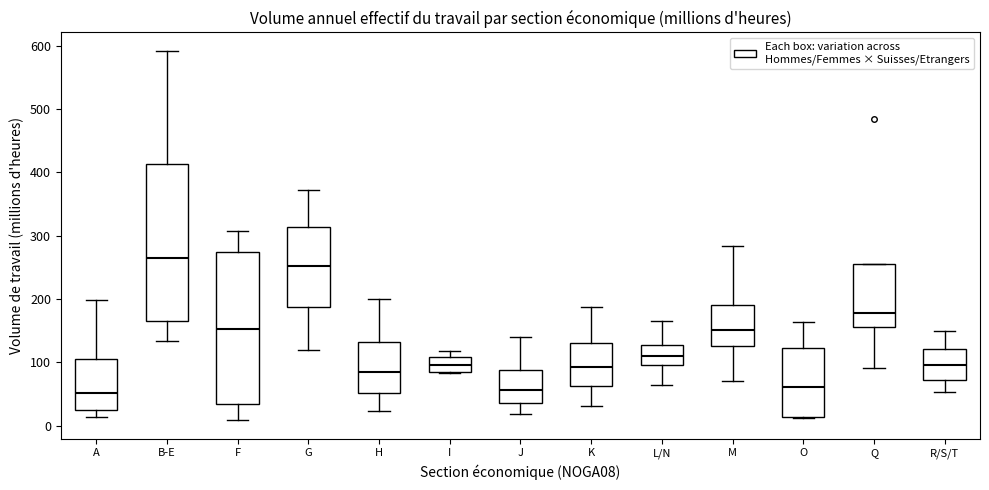

Reading left to right, read every box against the y-axis: the position of its median line, the range the box covers, and the ends of its whiskers. The values are not printed on the chart, so give them approximately, as read against the axis.

A: median 50, box 30 to 110, whiskers 10 to 200
B-E: median 270, box 170 to 410, whiskers 130 to 590
F: median 150, box 30 to 270, whiskers 10 to 310
G: median 250, box 190 to 310, whiskers 120 to 370
H: median 90, box 50 to 130, whiskers 20 to 200
I: median 100, box 90 to 110, whiskers 80 to 120
J: median 60, box 40 to 90, whiskers 20 to 140
K: median 90, box 60 to 130, whiskers 30 to 190
L/N: median 110, box 100 to 130, whiskers 60 to 160
M: median 150, box 130 to 190, whiskers 70 to 280
O: median 60, box 10 to 120, whiskers 10 to 160
Q: median 180, box 160 to 260, whiskers 90 to 260
R/S/T: median 100, box 70 to 120, whiskers 50 to 150